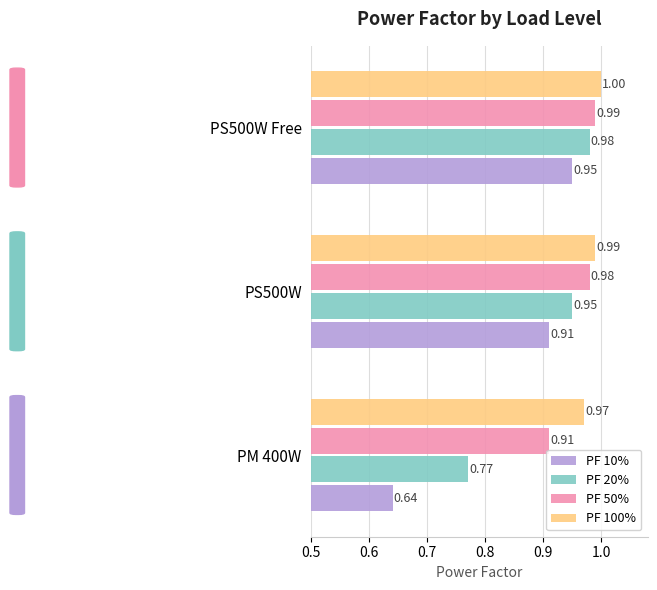

What are all the series names shown in the legend?

PF 10%, PF 20%, PF 50%, PF 100%